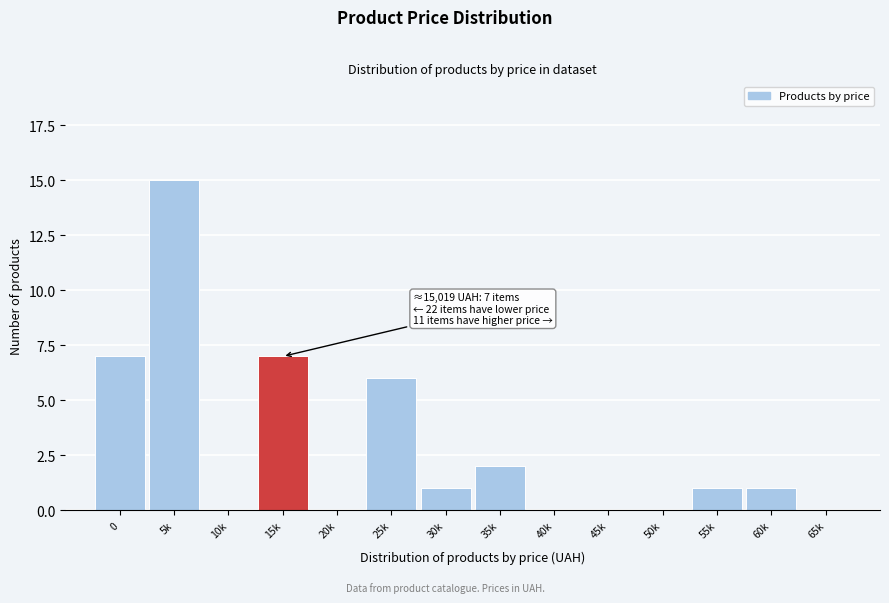

Reading left to right, transcribe all the data shown in this chart.

0=7	5k=15	10k=0	15k=7	20k=0	25k=6	30k=1	35k=2	40k=0	45k=0	50k=0	55k=1	60k=1	65k=0